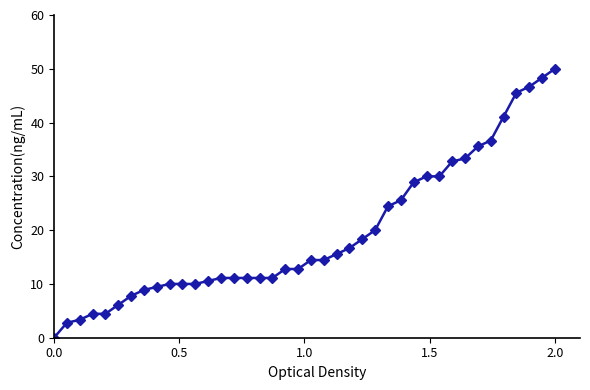

What is the sum of all values?

777.2